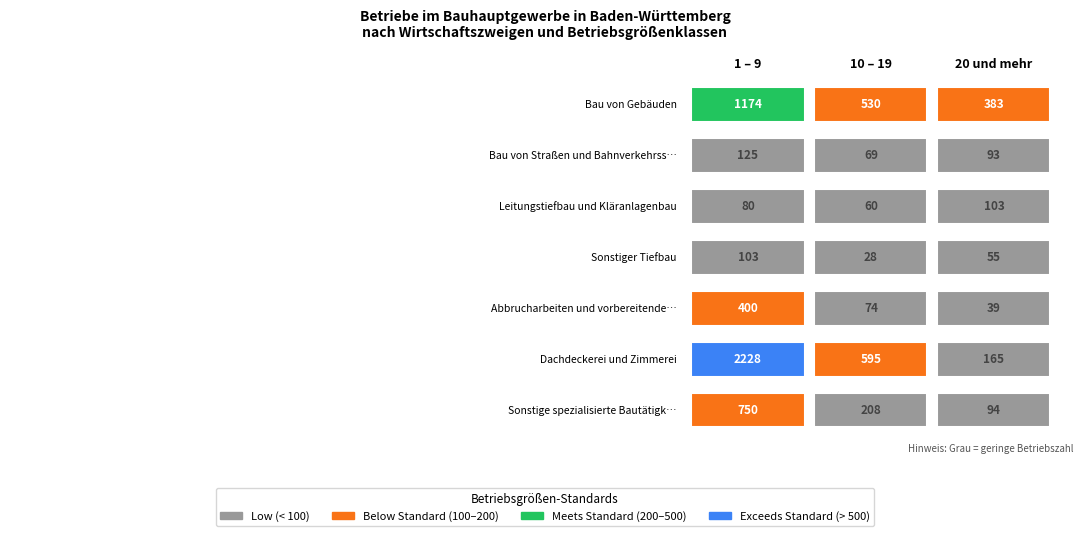

What is the sum of all Dachdeckerei und Zimmerei values?

2988